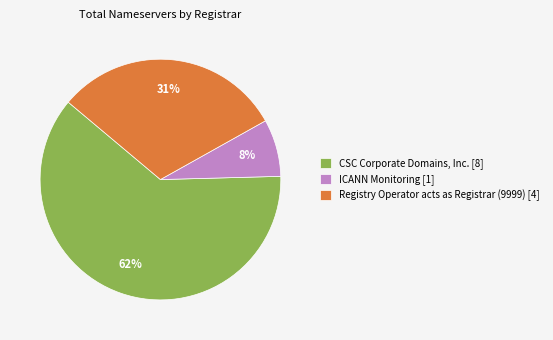

To the nearest percent, what is the average slice percentage?

33%